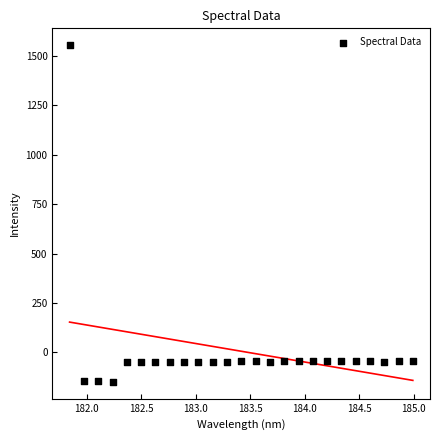

What is the range of X values (max minus min)?

3.1